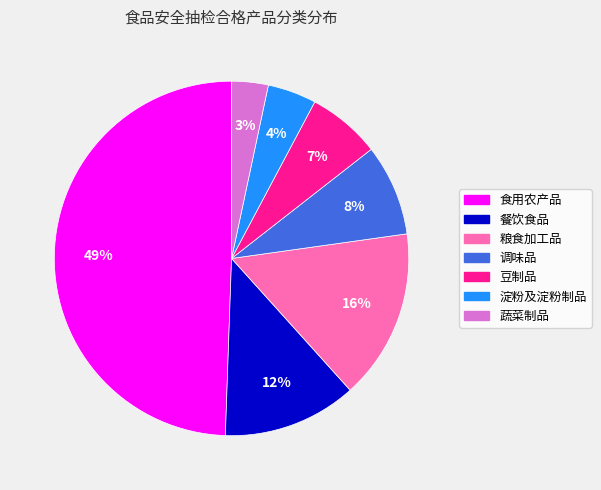

To the nearest percent, what is the combined percentage of 蔬菜制品 and 粮食加工品?

19%